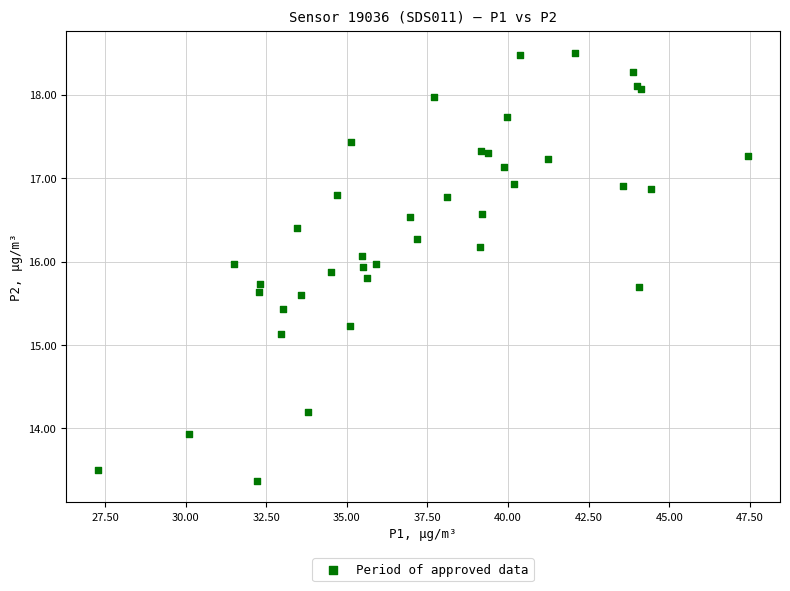

What Y value in the scatter plot is closest to 15?

15.1